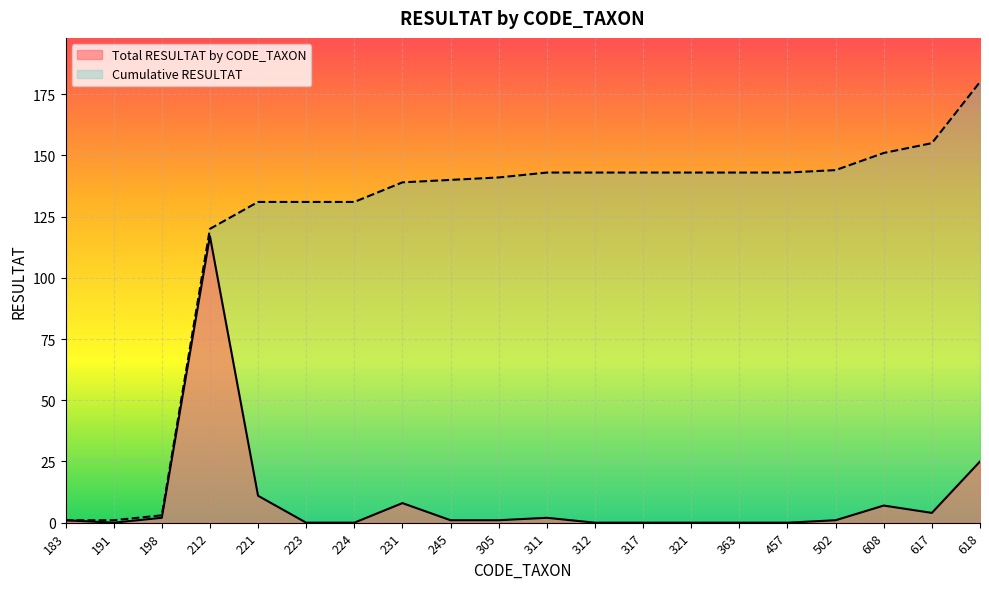

Reading left to right, transcribe all the data shown in this chart.

Total RESULTAT by CODE_TAXON: 183=1	191=0	198=2	212=117	221=11	223=0	224=0	231=8	245=1	305=1	311=2	312=0	317=0	321=0	363=0	457=0	502=1	608=7	617=4	618=25
Cumulative RESULTAT: 183=1	191=1	198=3	212=120	221=131	223=131	224=131	231=139	245=140	305=141	311=143	312=143	317=143	321=143	363=143	457=143	502=144	608=151	617=155	618=180